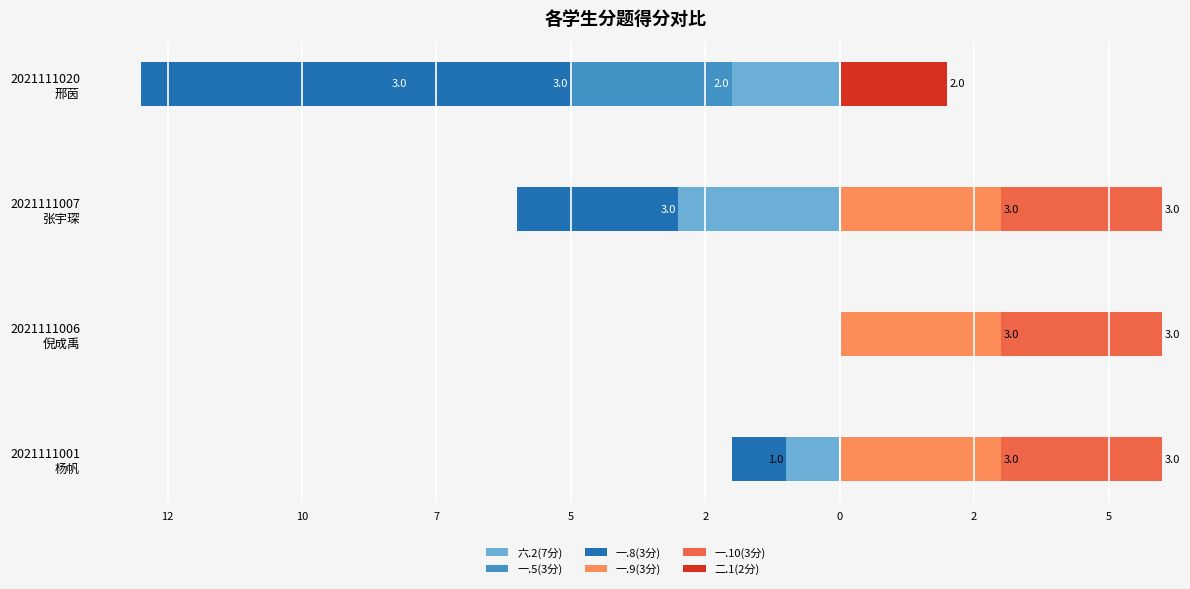

Read the 六.2(7分) value at 2021111020 邢茵.

-2